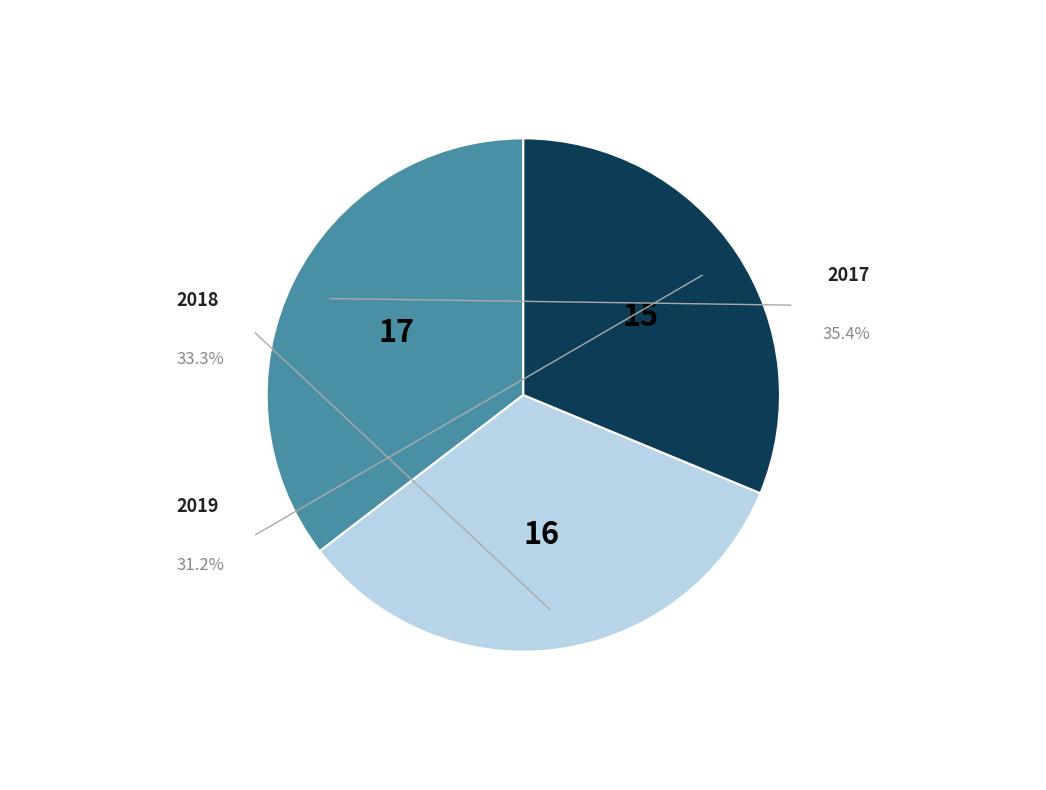

Is there any slice that represents more than half of the pie?

No